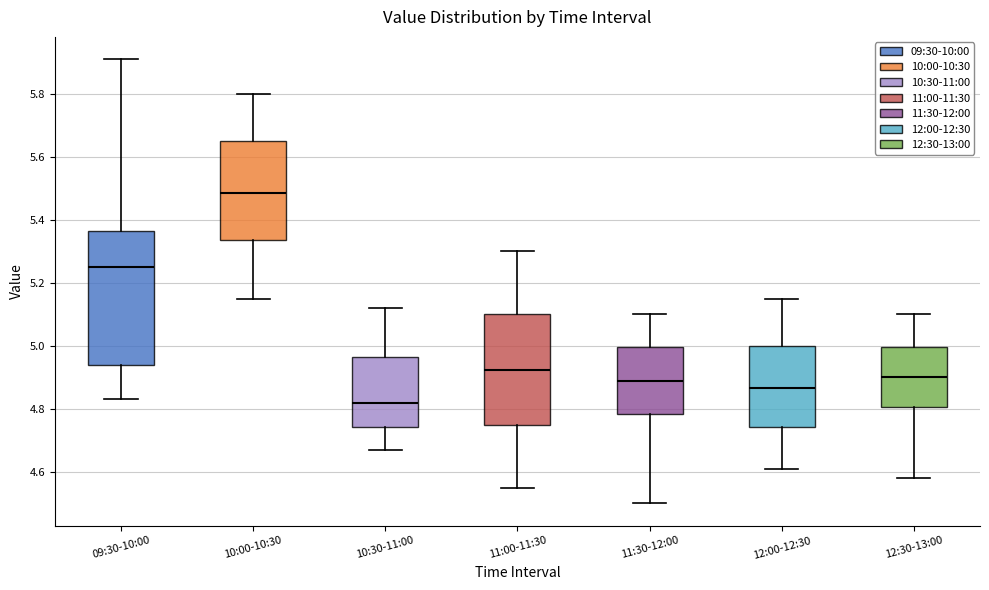

Reading left to right, read every box against the y-axis: the position of its median line, the range the box covers, and the ends of its whiskers. The values are not printed on the chart, so give them approximately, as read against the axis.

09:30-10:00: median 5.26, box 4.94 to 5.36, whiskers 4.84 to 5.92
10:00-10:30: median 5.48, box 5.34 to 5.66, whiskers 5.16 to 5.80
10:30-11:00: median 4.82, box 4.74 to 4.96, whiskers 4.68 to 5.12
11:00-11:30: median 4.92, box 4.76 to 5.10, whiskers 4.56 to 5.30
11:30-12:00: median 4.90, box 4.78 to 5.00, whiskers 4.50 to 5.10
12:00-12:30: median 4.86, box 4.74 to 5.00, whiskers 4.62 to 5.16
12:30-13:00: median 4.90, box 4.80 to 5.00, whiskers 4.58 to 5.10